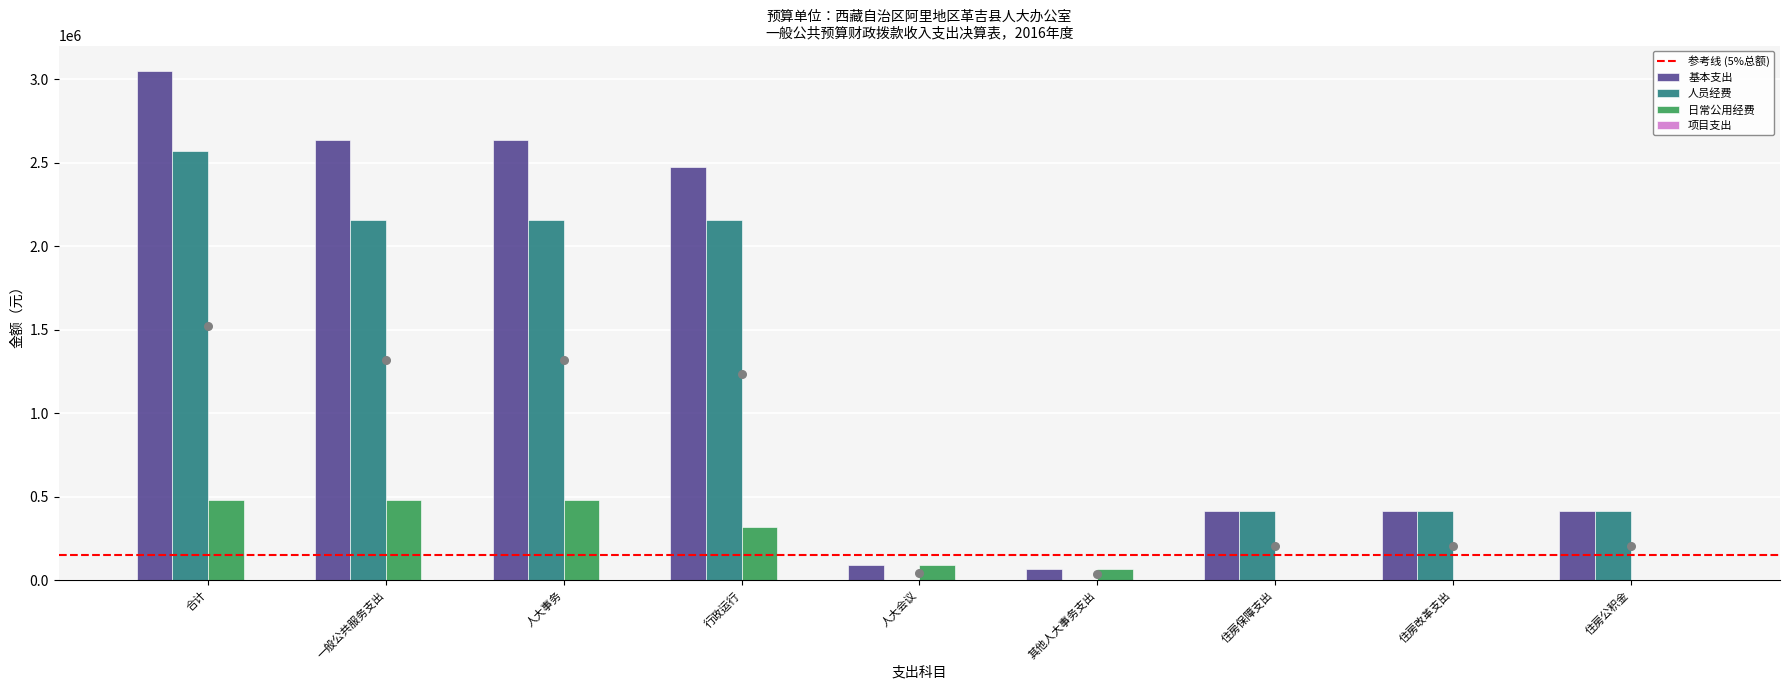

What is the sum of the 人员经费 values at 住房公积金 and 合计?

2984013.2